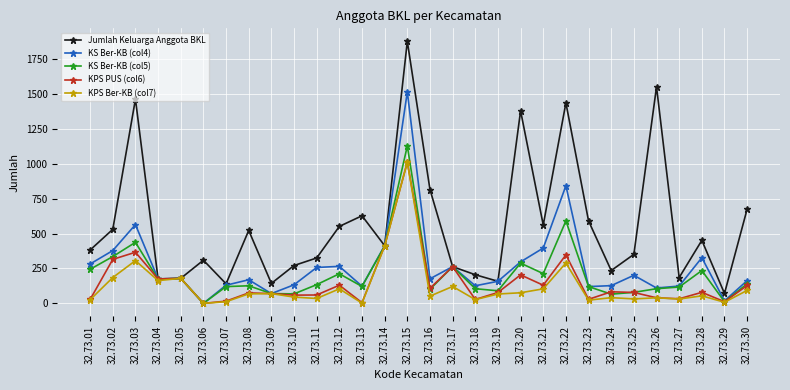

How many interior local valleys does the Jumlah Keluarga Anggota BKL series have?

9